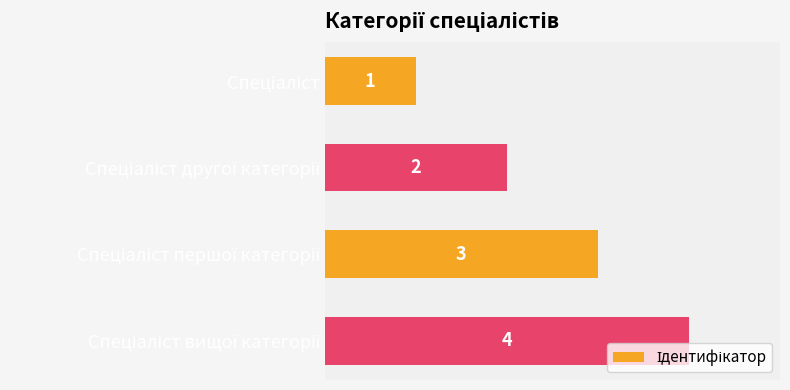

What is the greatest value displayed?

4